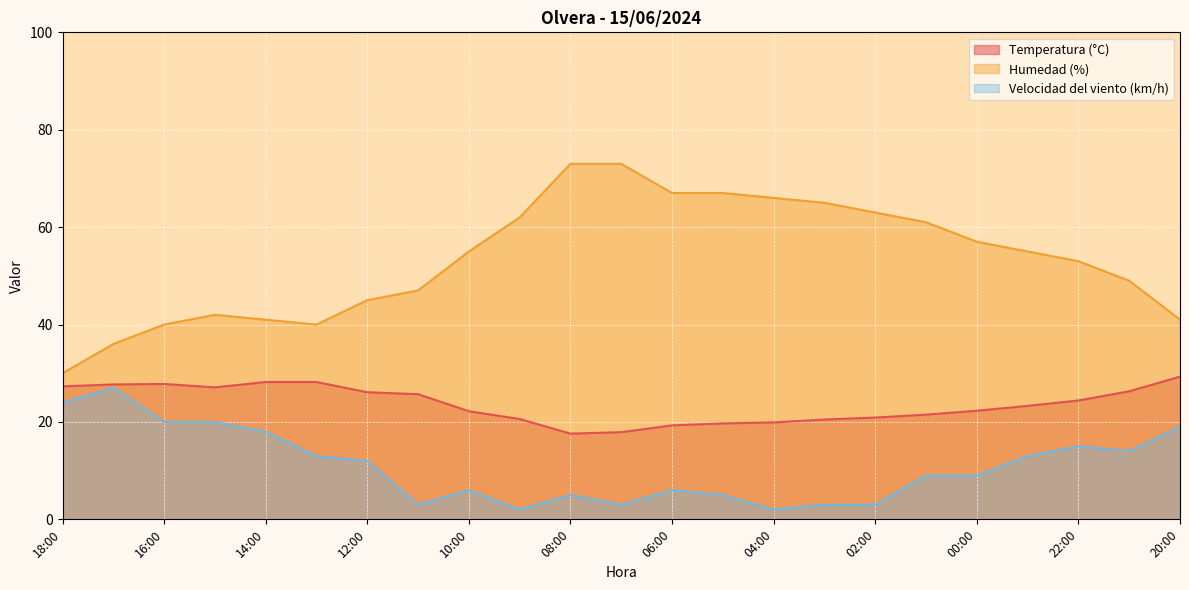

How many values in the Humedad (%) series are below 55?

11